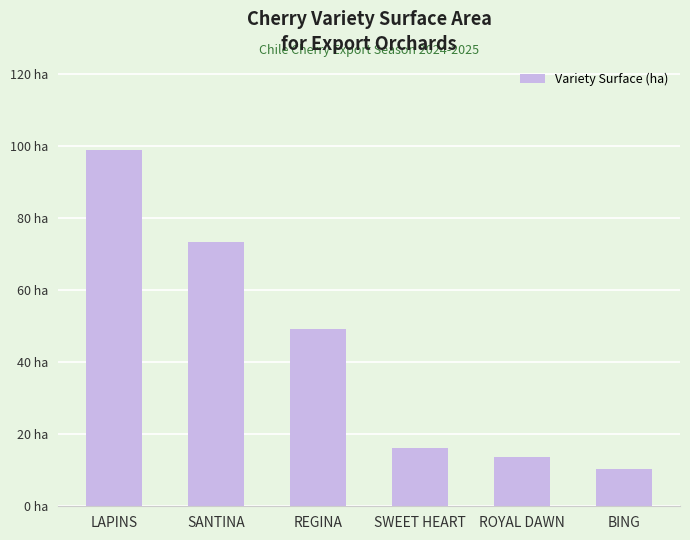

Are the bars horizontal?

No